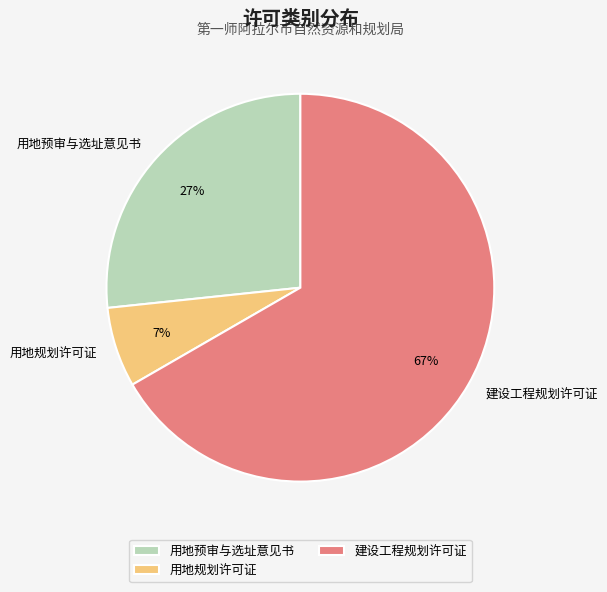

To the nearest percent, what portion does 用地规划许可证 represent?

7%